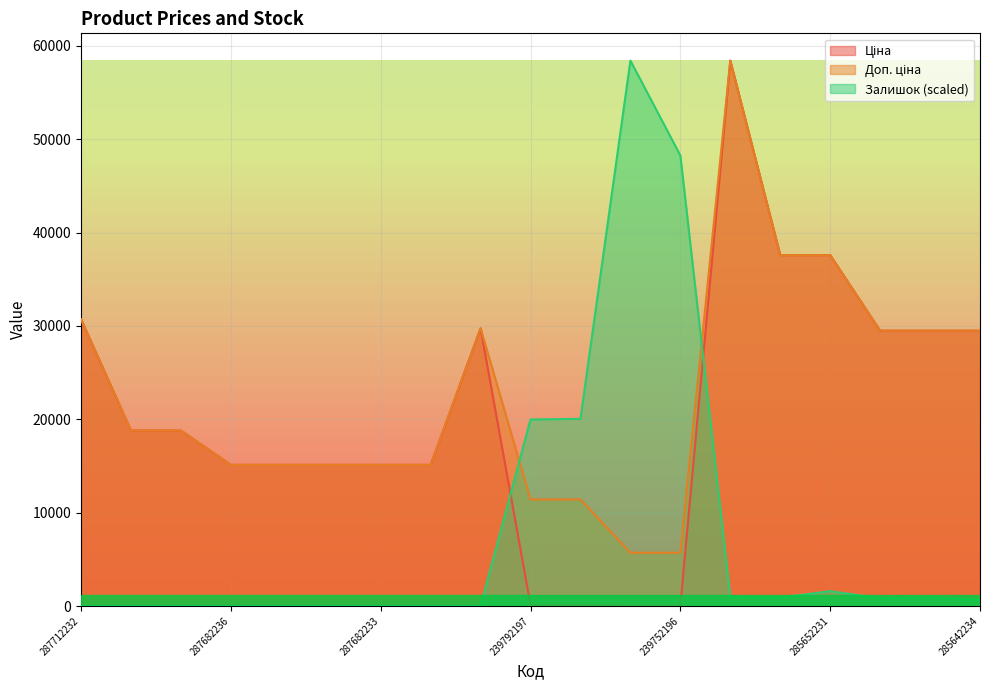

Rank the series at 287712232 from highest to lowest value.

Ціна, Доп. ціна, Залишок